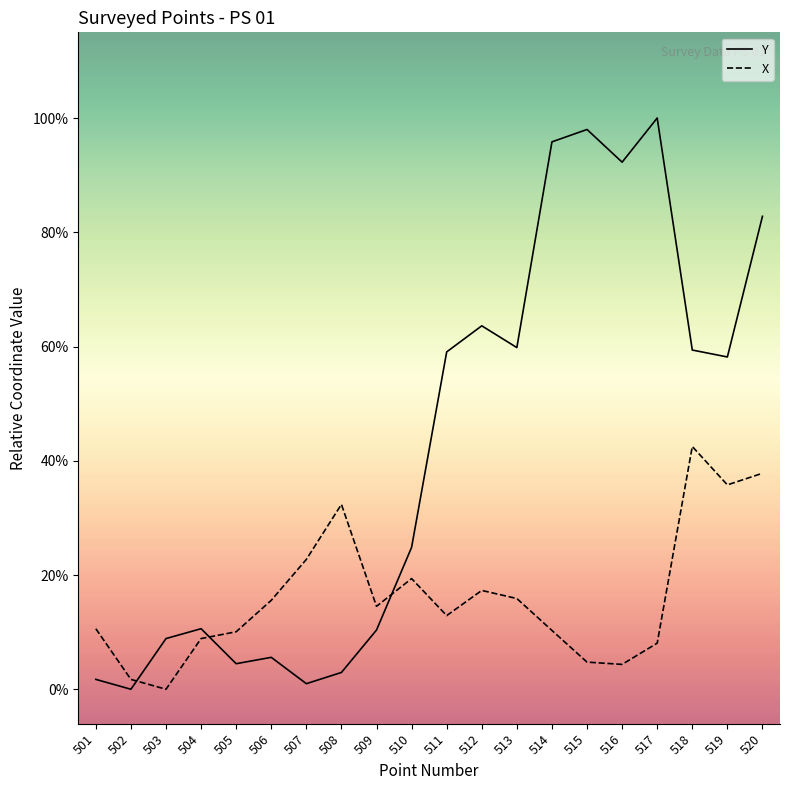

Is this an area chart (filled region under the line)?

No